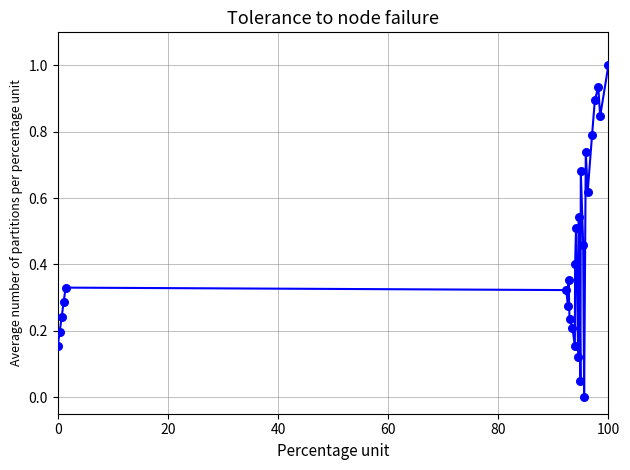

What is the range of Y values (max minus min)?

1.0